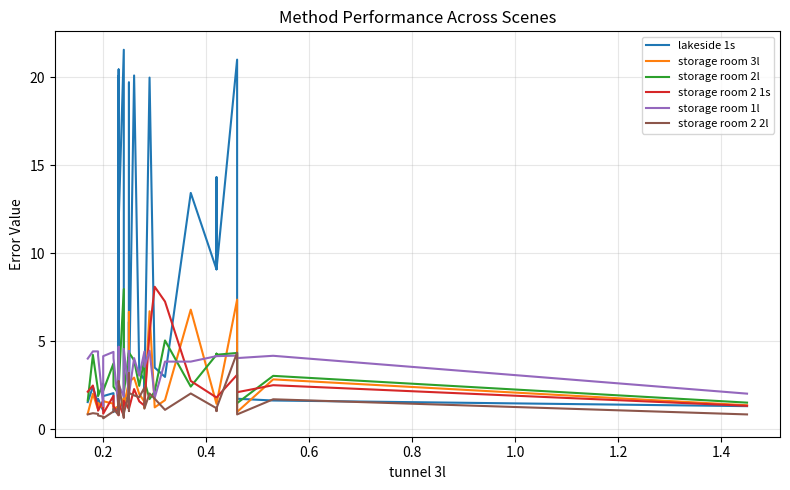

How many times do storage room 2 1s and lakeside 1s cross each other?

12